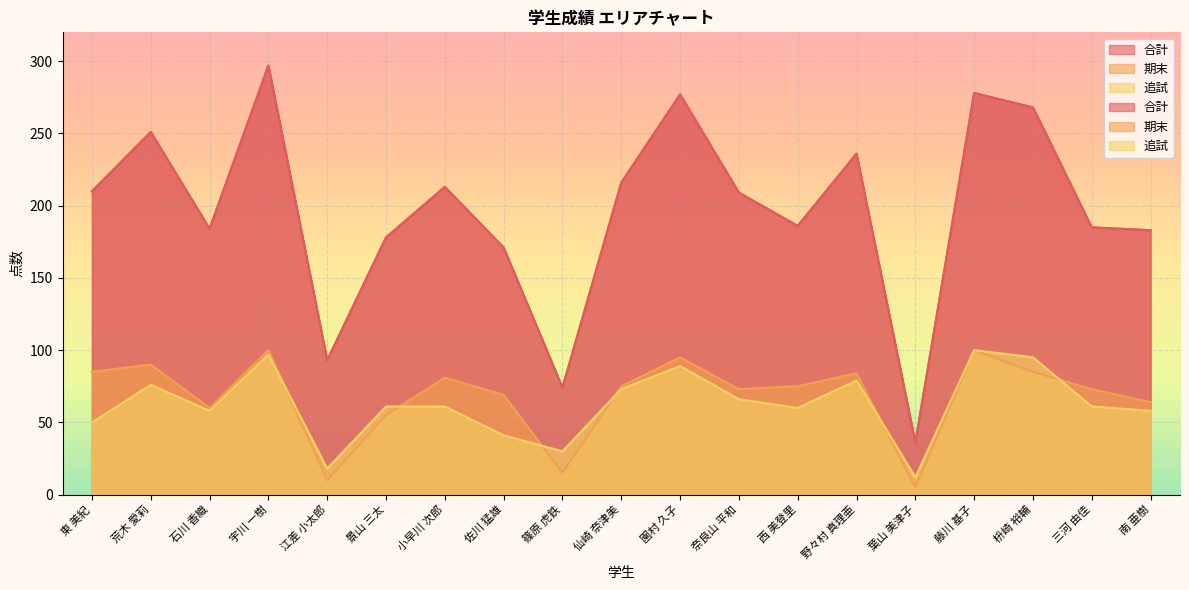

At which category does 期末 reach its first local peak?

荒木 愛莉